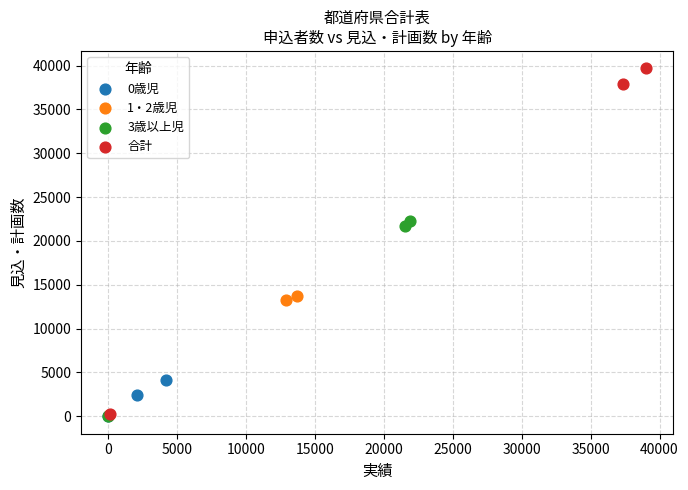

What are all the series names shown in the legend?

0歳児, 1・2歳児, 3歳以上児, 合計